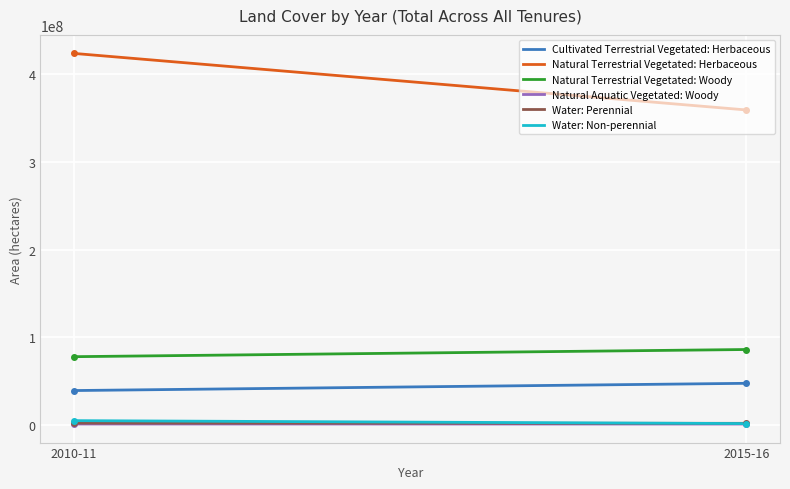

Which series has the largest total across all categories?

Natural Terrestrial Vegetated: Herbaceous